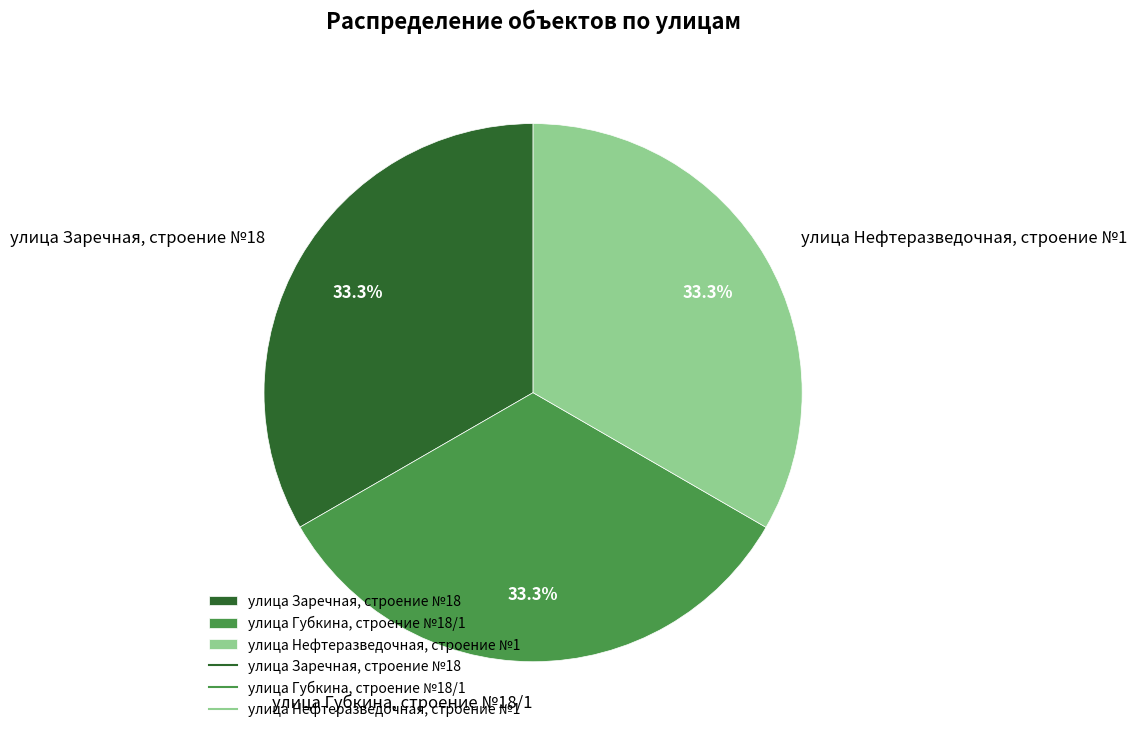

What is the ratio of the value at улица Нефтеразведочная, строение №1 to the value at улица Губкина, строение №18/1?

1.0